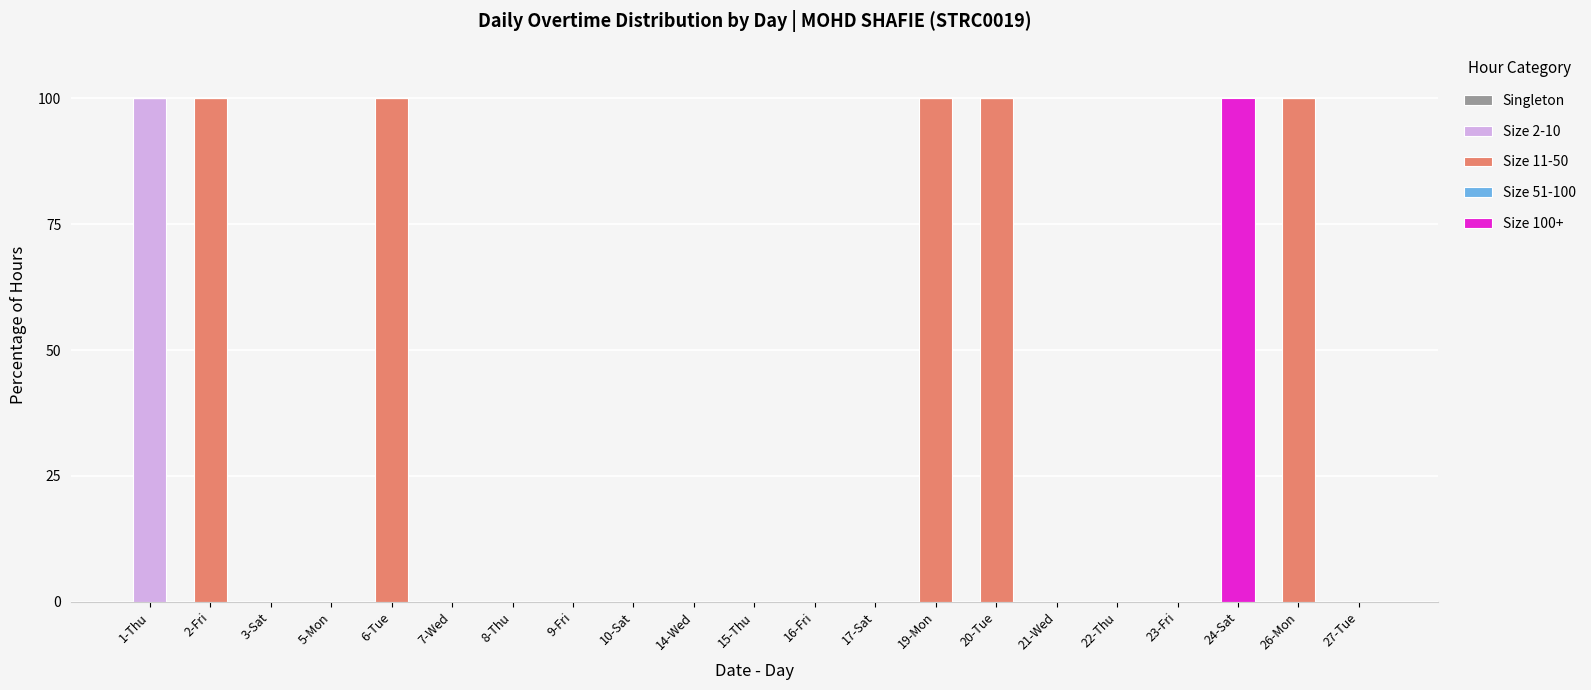

Are the bars horizontal?

No